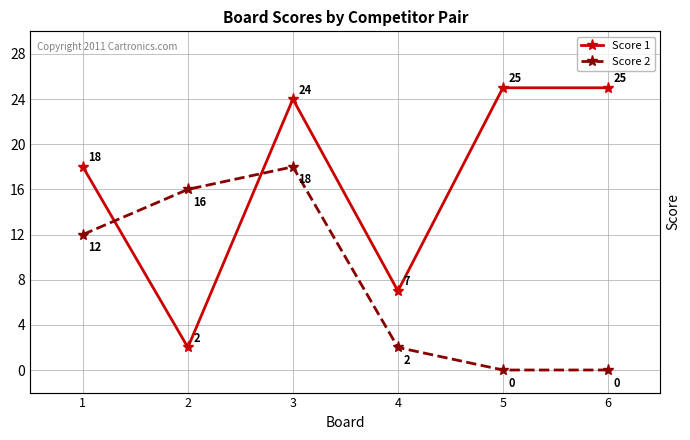

True or false: Score 2 has a value of 5 at 3.

False